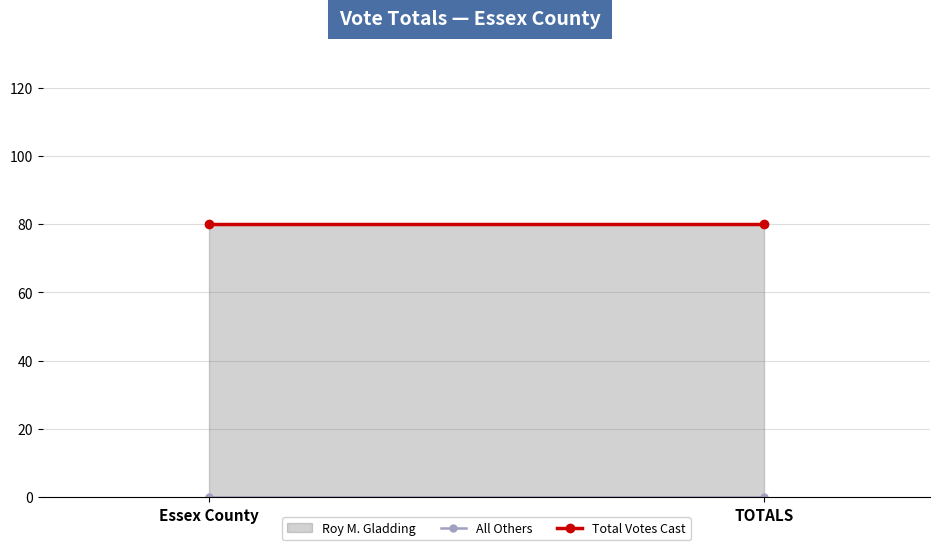

What is the sum of the Total Votes Cast values at TOTALS and Essex County?

160